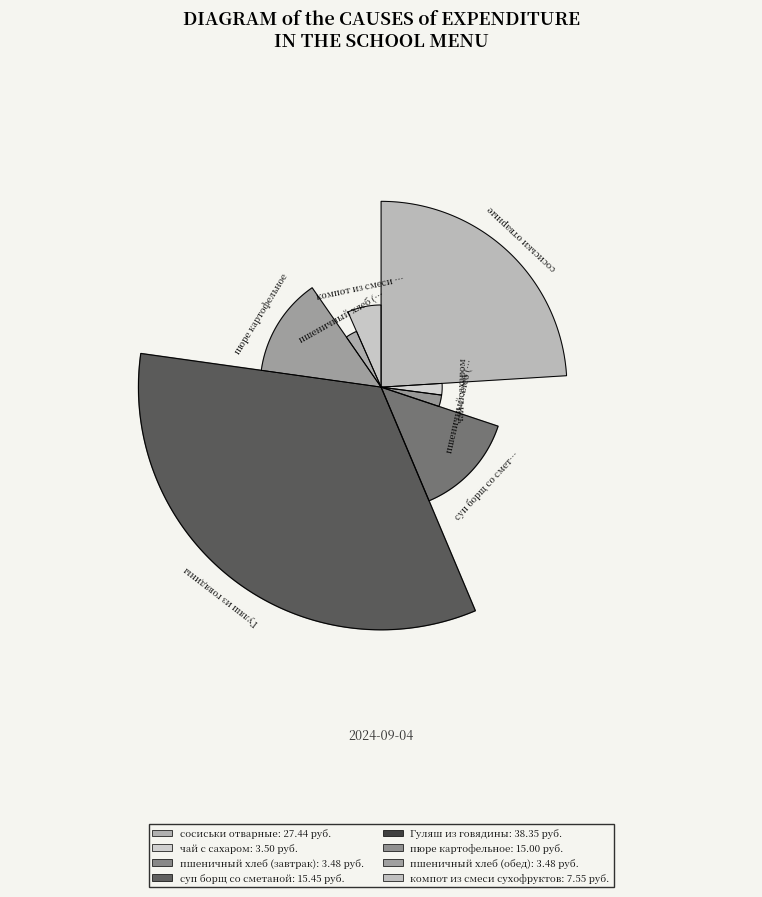

Is суп борщ со сметаной the majority of the pie?

No